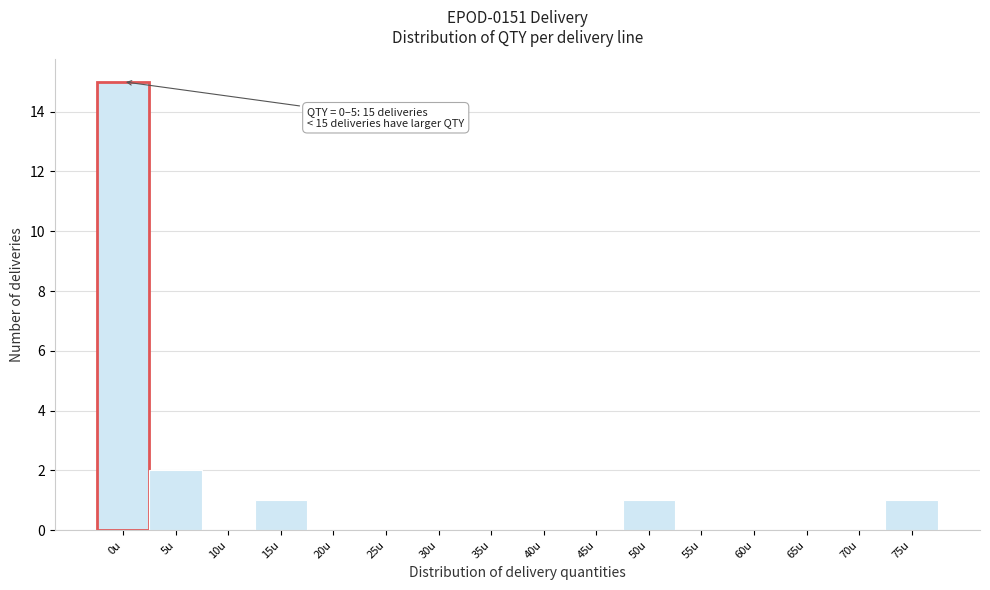

Reading left to right, extract all data points from this chart.

0u=15	5u=2	10u=0	15u=1	20u=0	25u=0	30u=0	35u=0	40u=0	45u=0	50u=1	55u=0	60u=0	65u=0	70u=0	75u=1